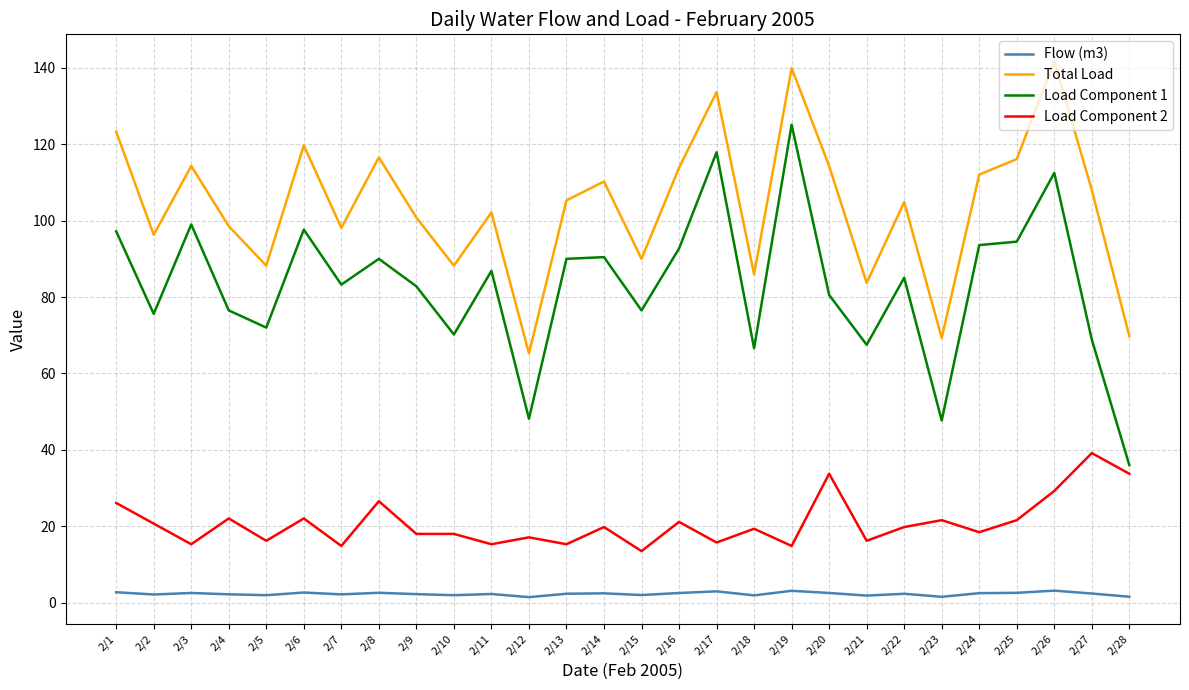

List the series in order of their peak value, highest first.

Total Load, Load Component 1, Load Component 2, Flow (m3)